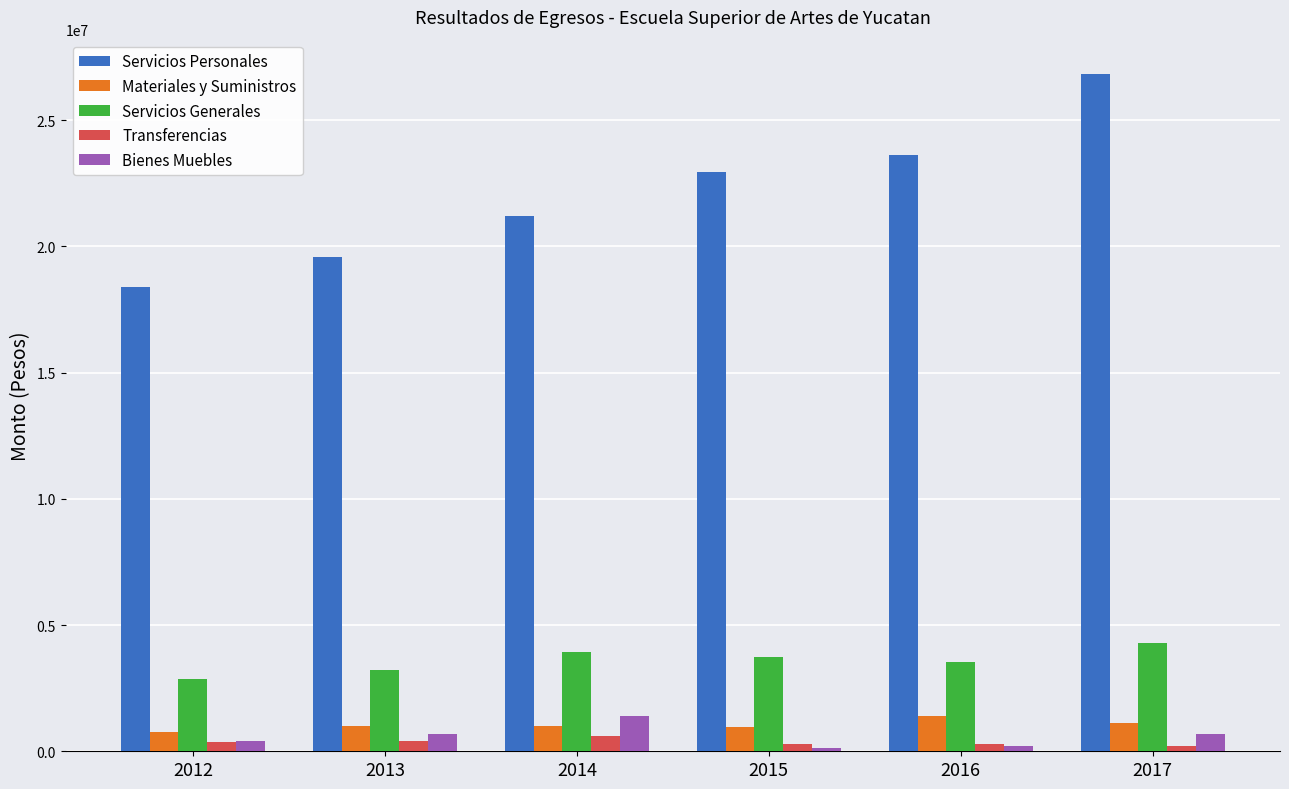

What is the smallest value displayed?

144756.5